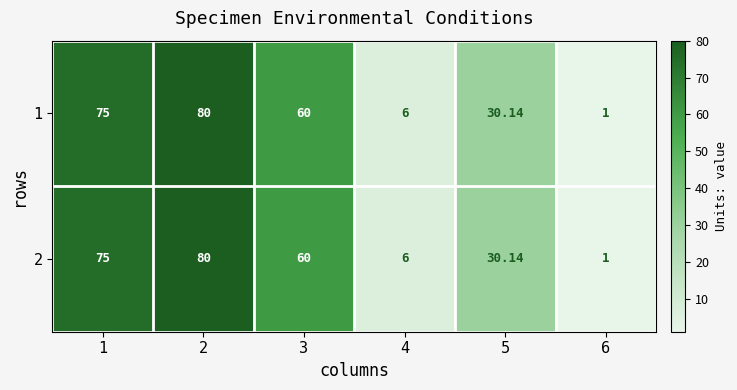

Count the number of categories in the chart.

6